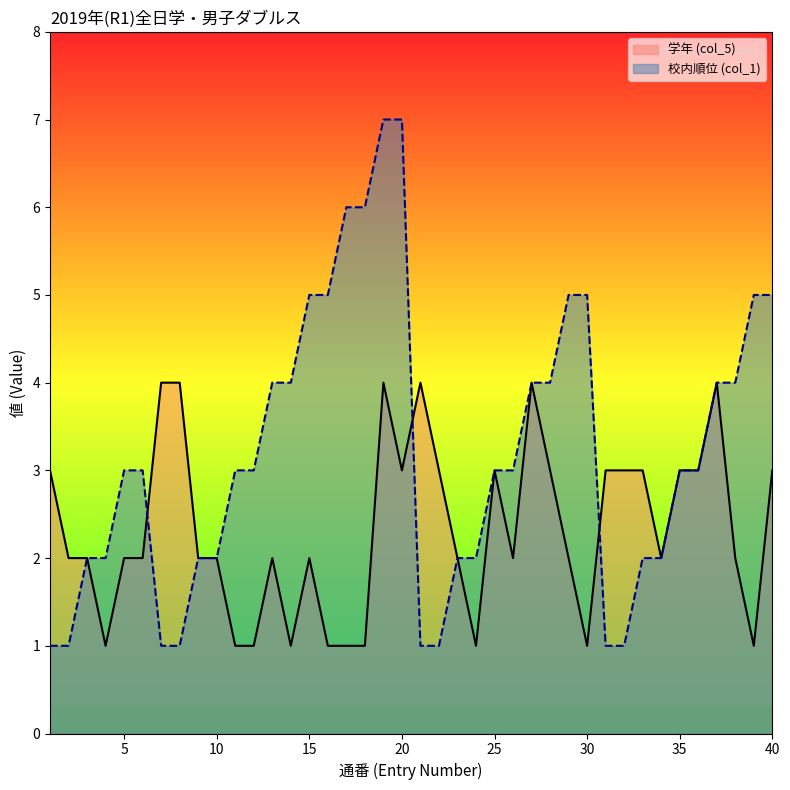

How many lines are shown in the chart?

2